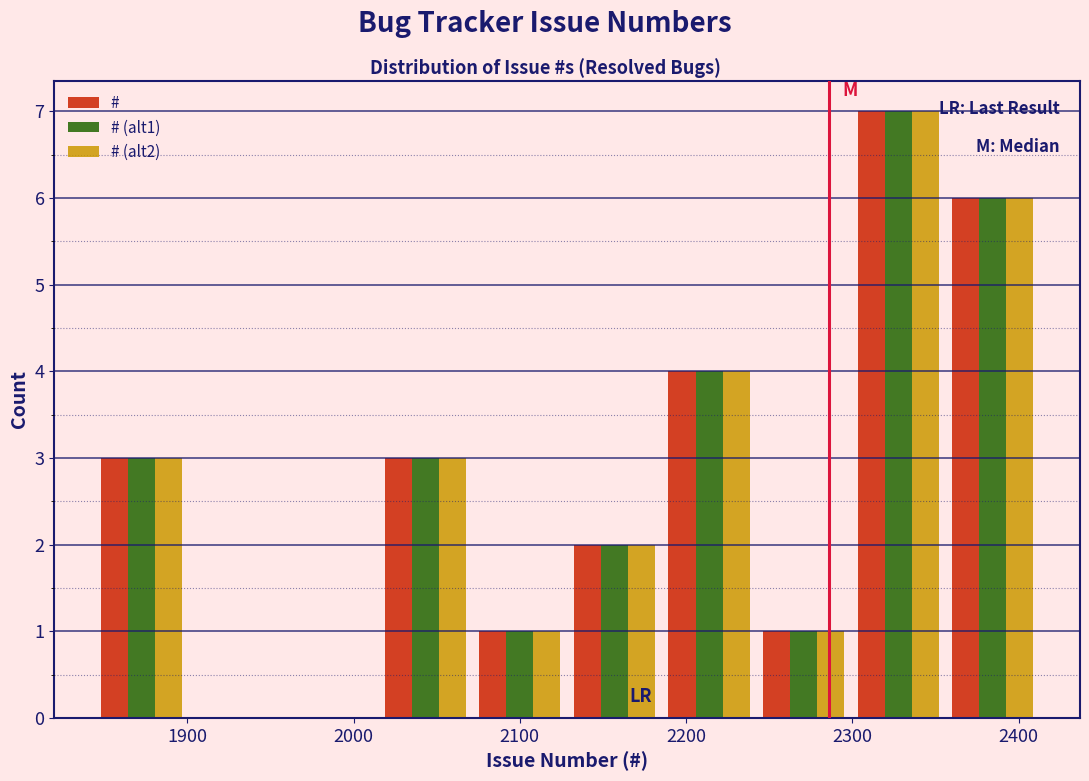

What is the height of the # bar covering 2130 to 2190 on the x-axis? Neither the bar edges nor the heights are printed on the chart, so give them approximately, as read against the axes.

2